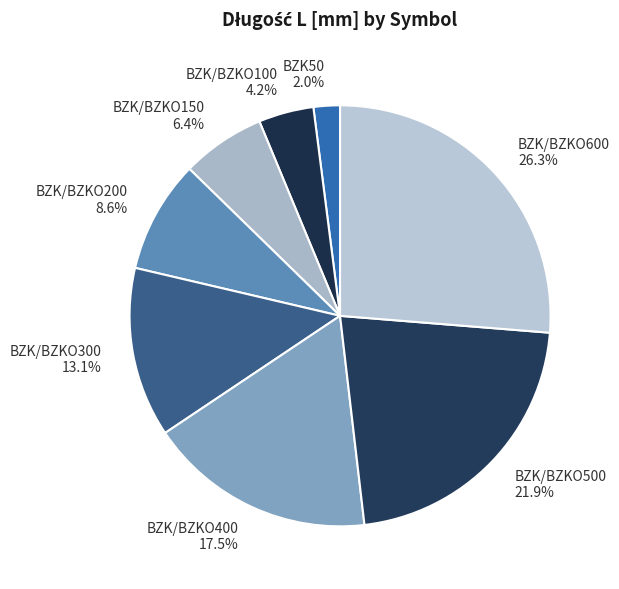

Which has a higher value, BZK/BZKO100 or BZK/BZKO400?

BZK/BZKO400